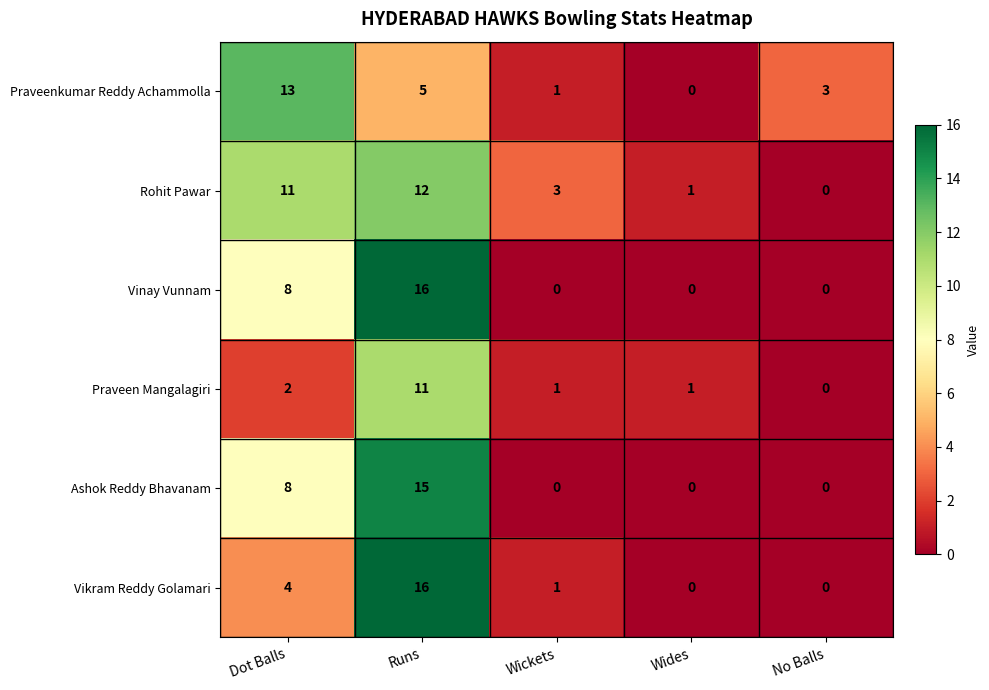

What is the total value across all series at Runs?

75